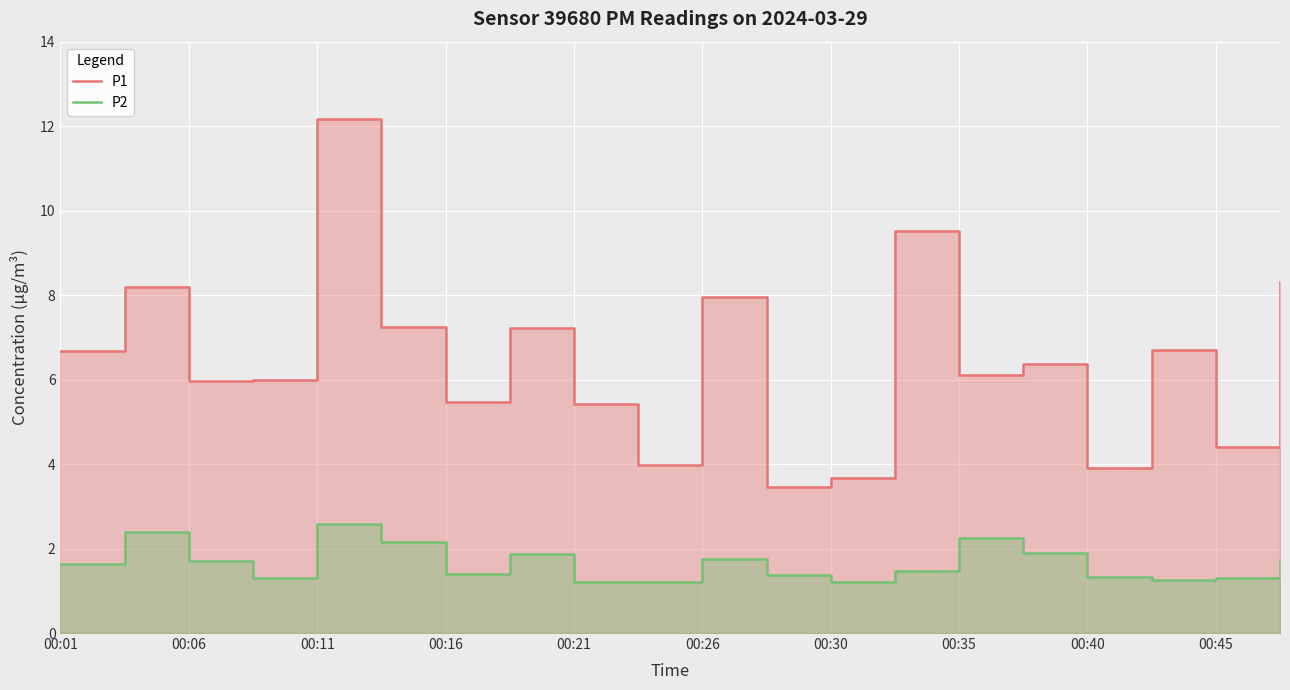

True or false: P1 and P2 intersect in this chart.

False